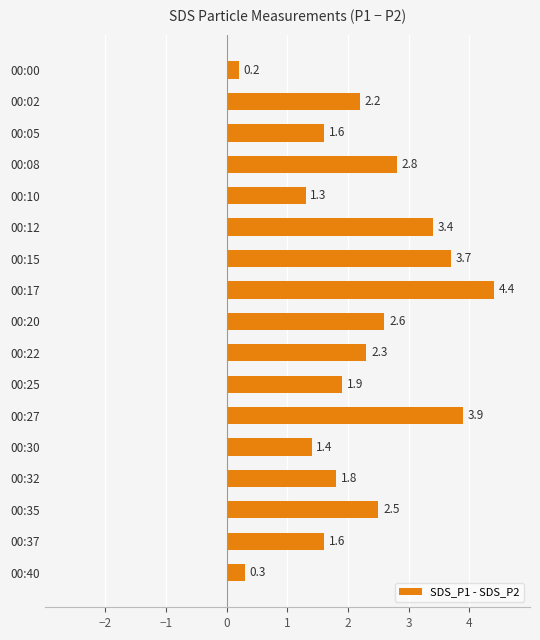

What is the approximate value at 00:25?

1.9